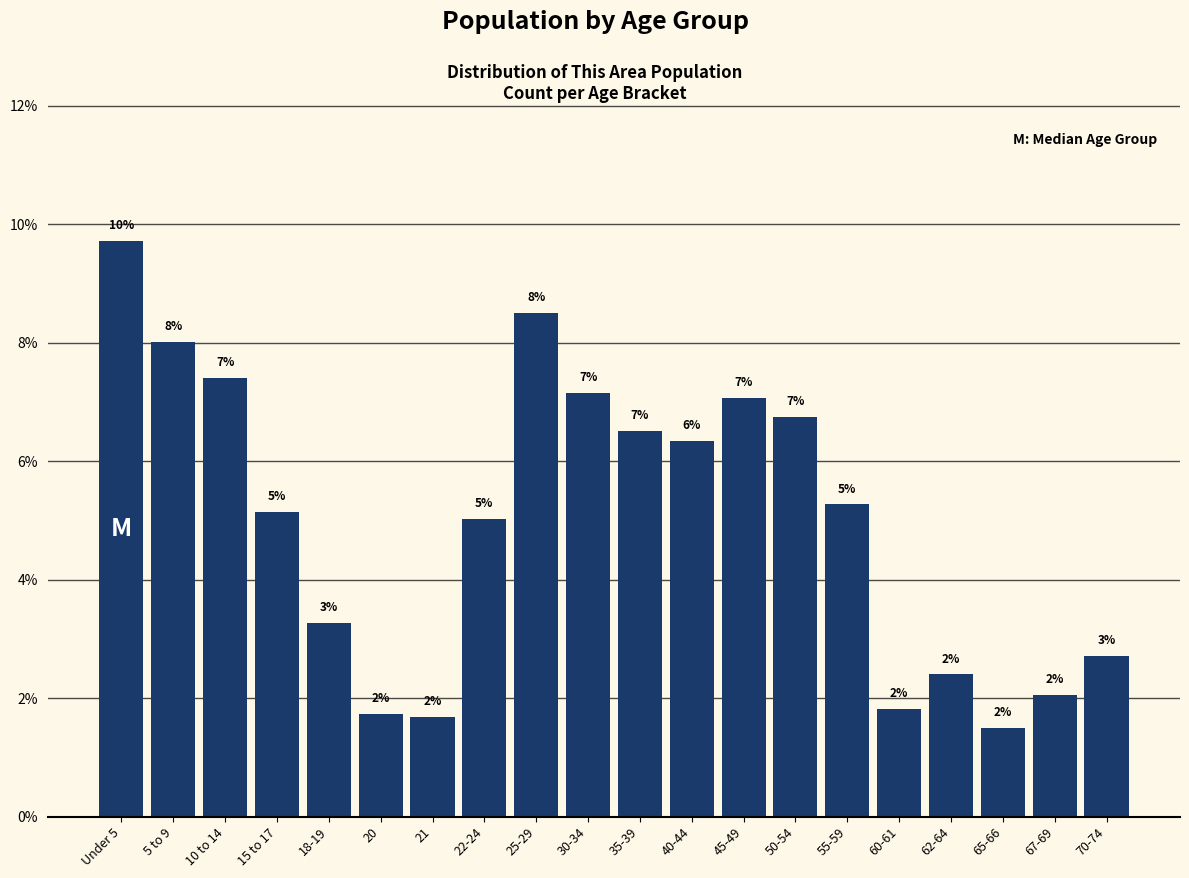

At which label does the data first exceed 5?

Under 5